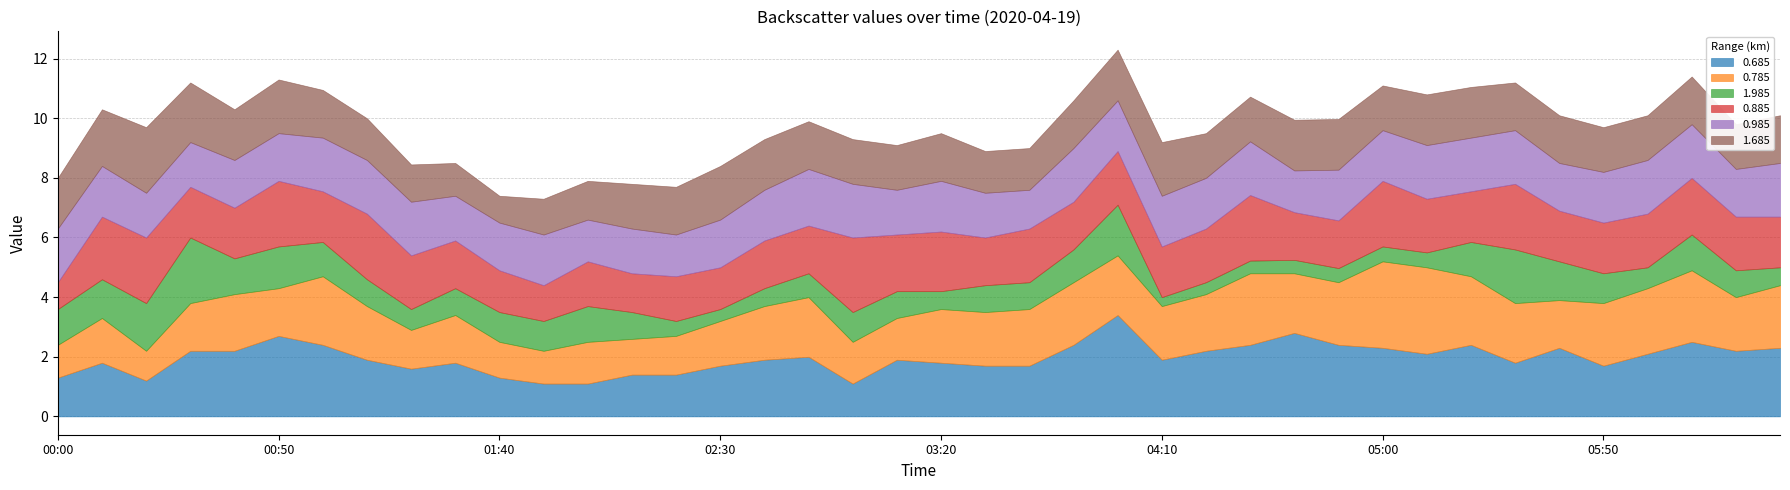

At 03:30, list the series in order from largest to smallest.

0.785, 0.685, 0.885, 0.985, 1.685, 1.985